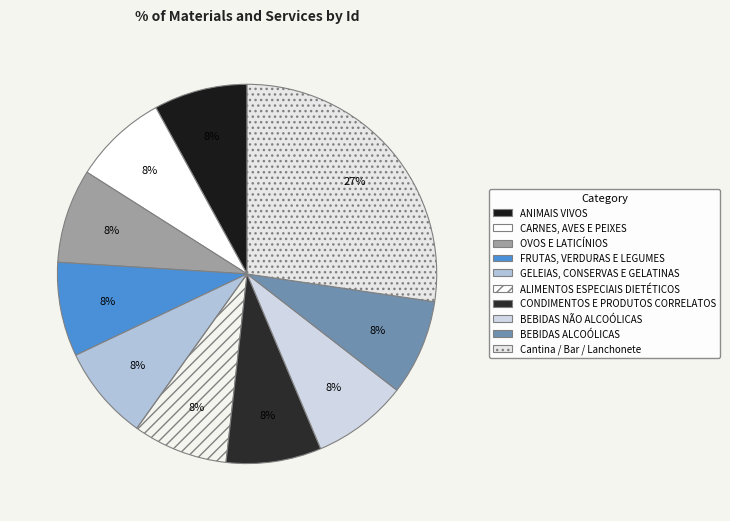

Which has a higher value, ALIMENTOS ESPECIAIS DIETÉTICOS or BEBIDAS NÃO ALCOÓLICAS?

BEBIDAS NÃO ALCOÓLICAS